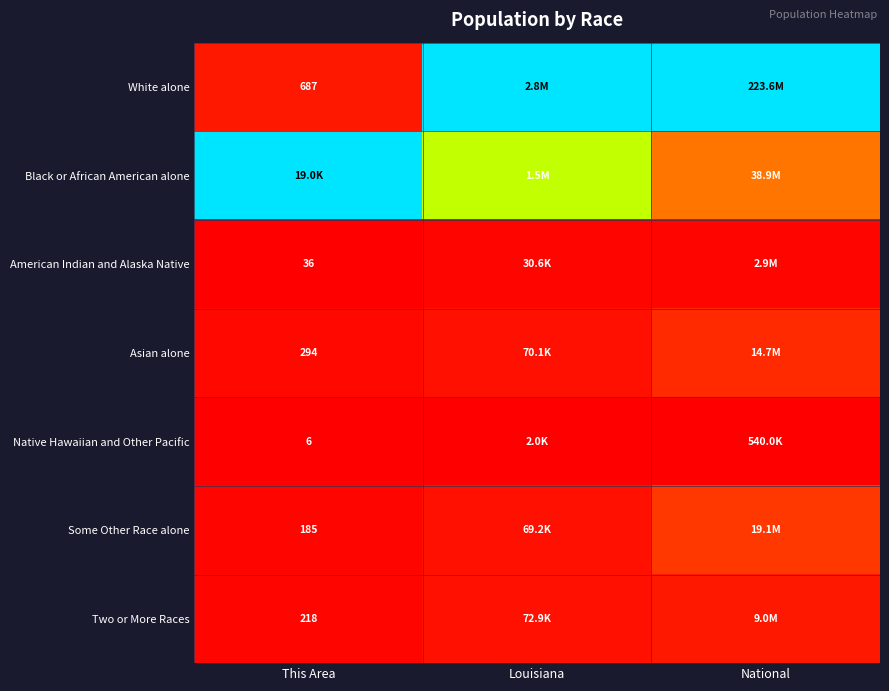

Rank the series at Louisiana from highest to lowest value.

White alone, Black or African American alone, Two or More Races, Asian alone, Some Other Race alone, American Indian and Alaska Native, Native Hawaiian and Other Pacific